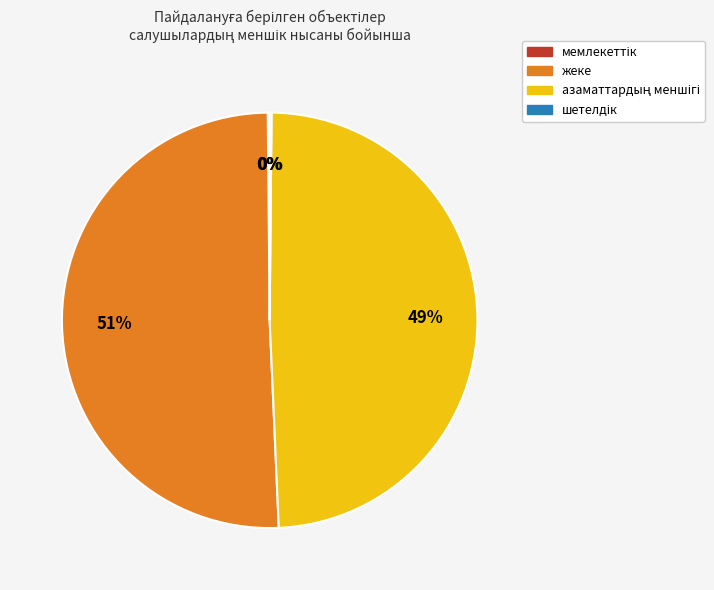

Which slice is the largest?

жеке